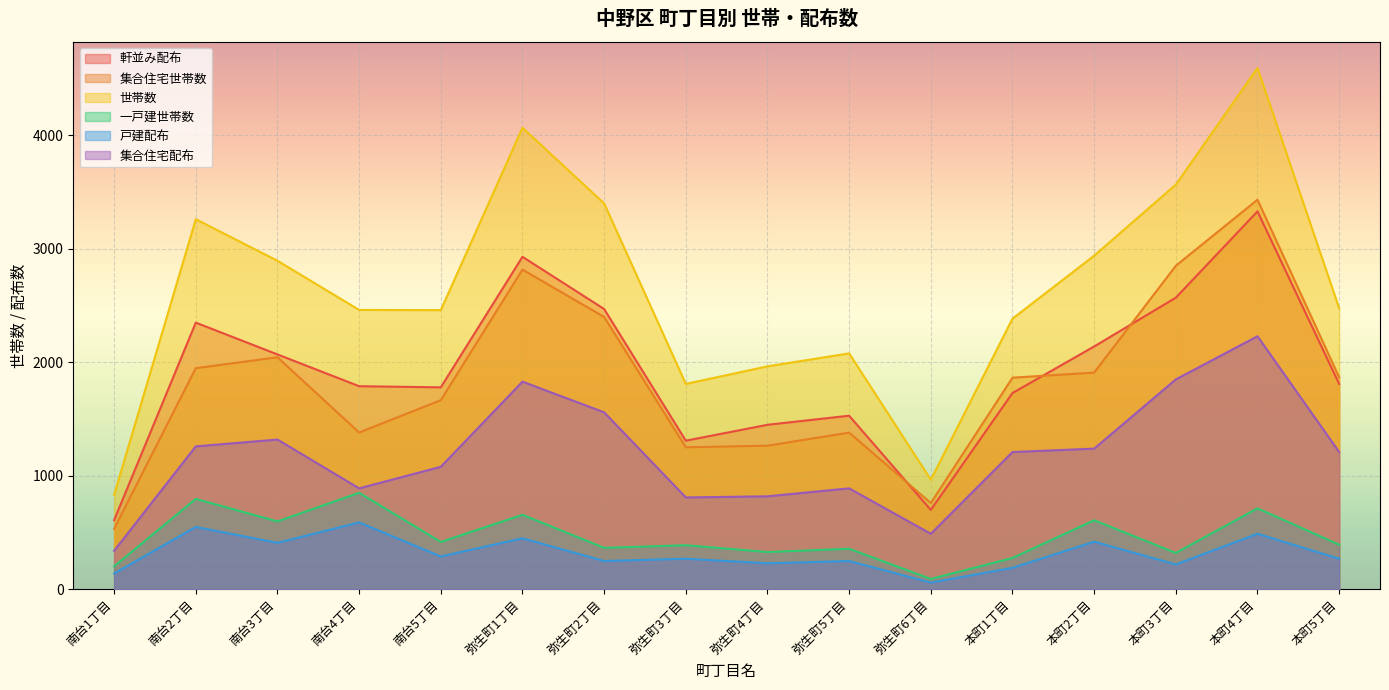

What is the label of the 5th point from the left?

南台5丁目